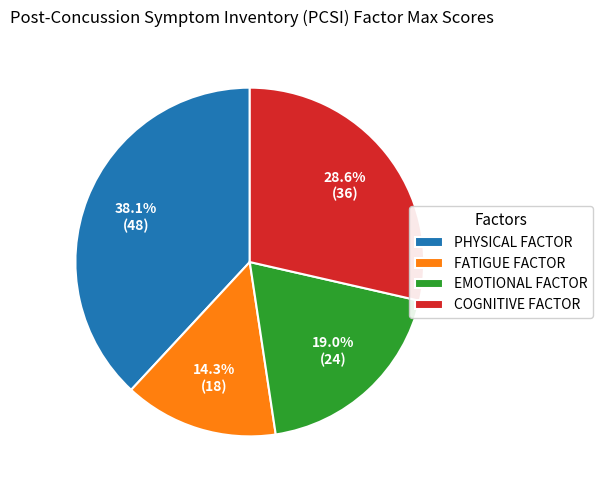

What percentage is NOT represented by FATIGUE FACTOR?

85.7%